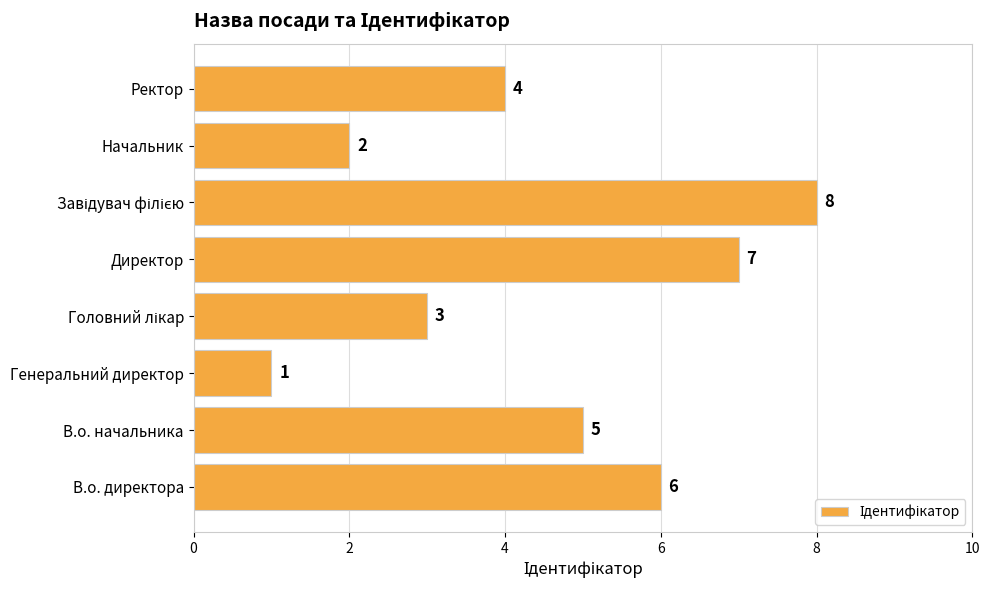

What is the difference between the maximum and minimum values?

7